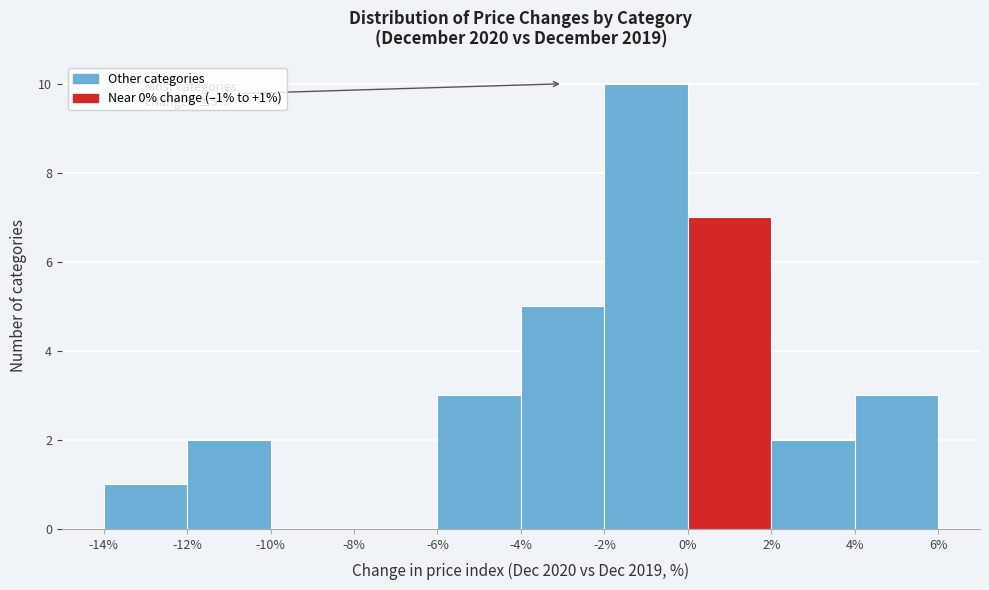

Over which range of the x-axis is the bar tallest?

-2% to 0%